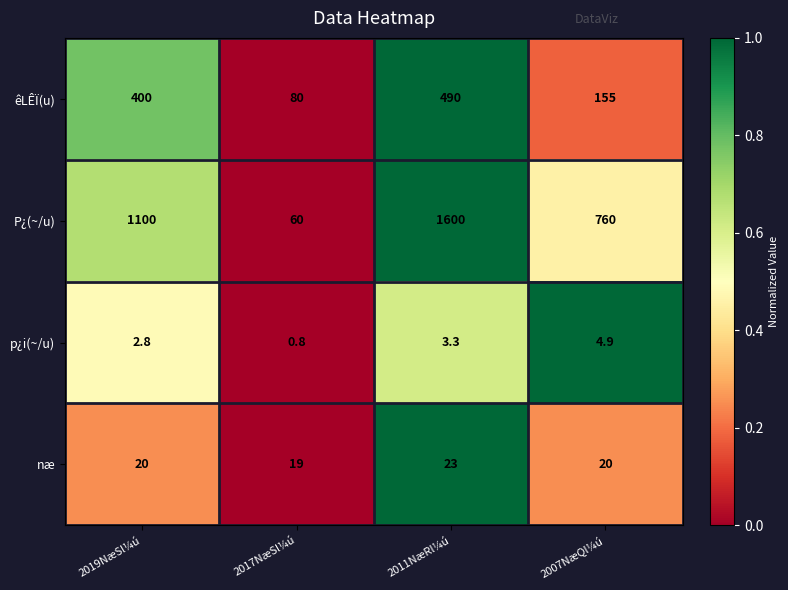

Rank the series at 2017NæSl¼ú from lowest to highest value.

p¿i(~/u), næ, P¿(~/u), êLÊÏ(u)